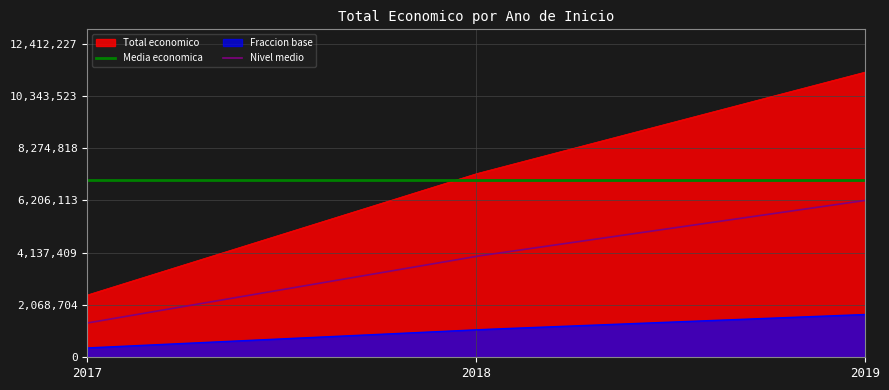

Between 2018 and 2018, which is larger?

2018